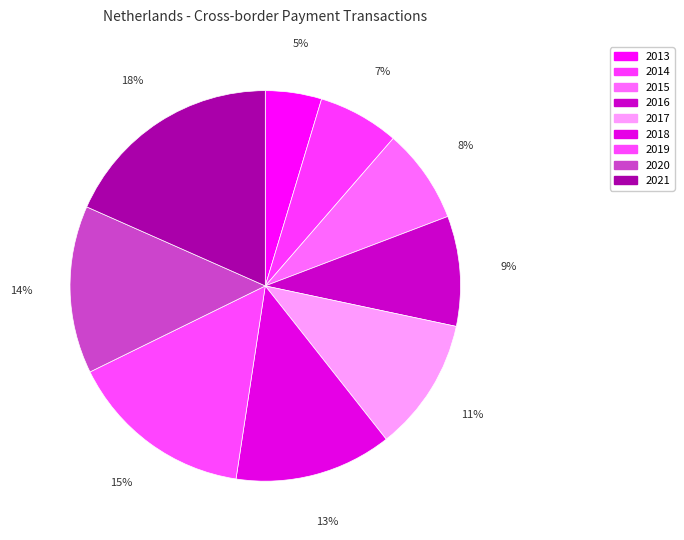

Count the number of slices in the pie.

9